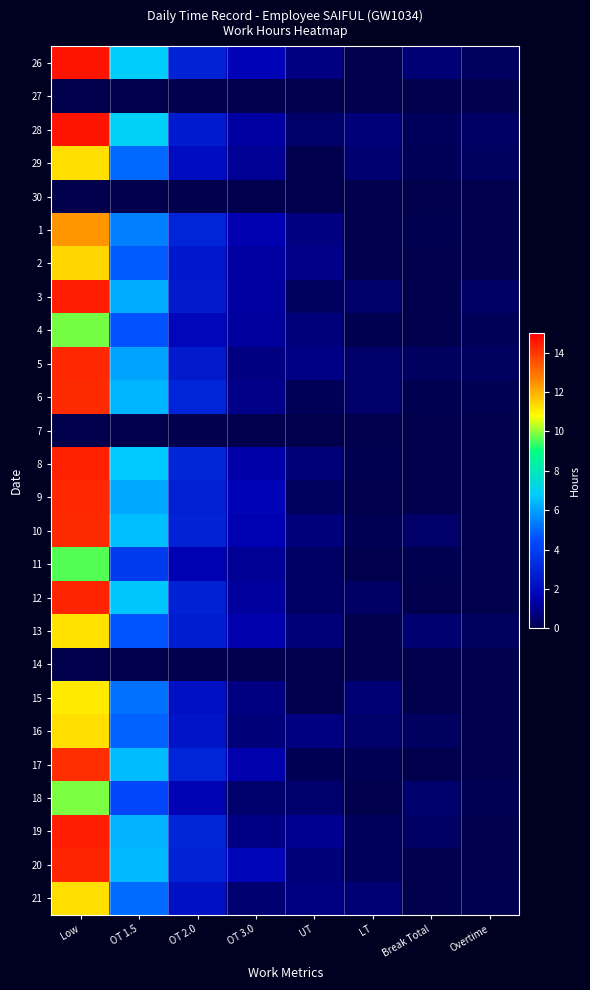

How many categories are shown in the chart?

8